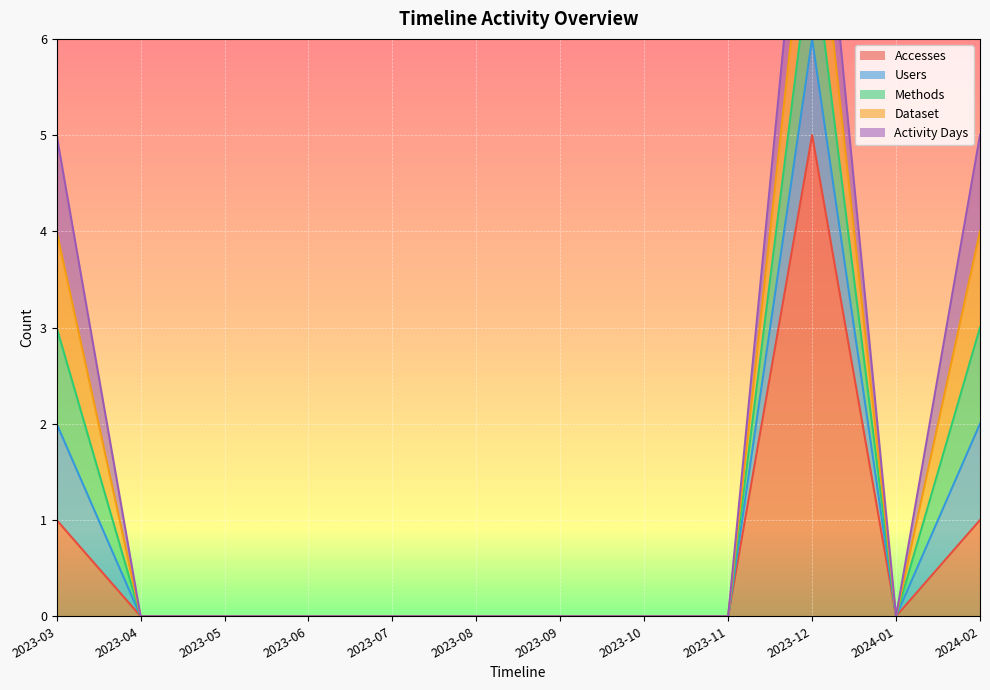

True or false: Dataset and Methods intersect in this chart.

False